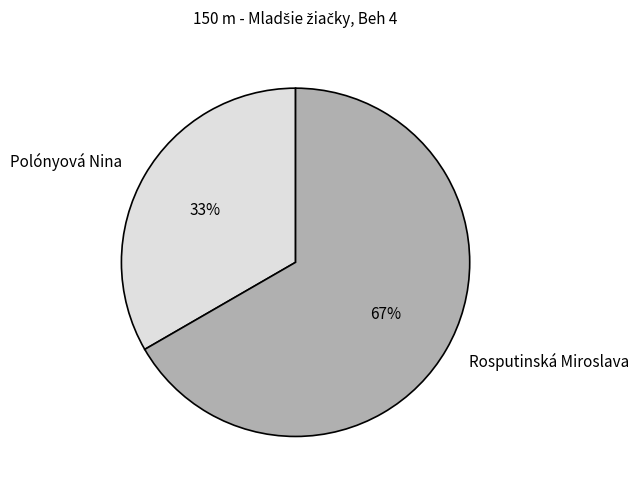

Is there a majority slice in this chart?

Yes